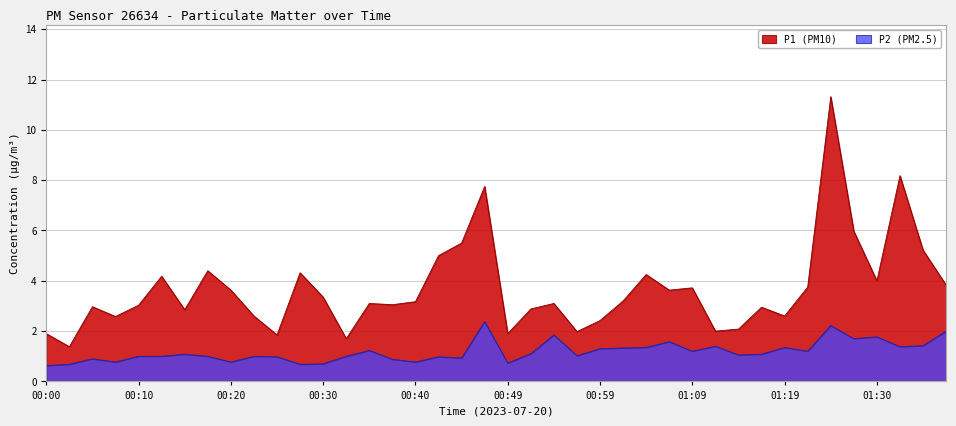

Does the chart display data point markers on the line(s)?

No